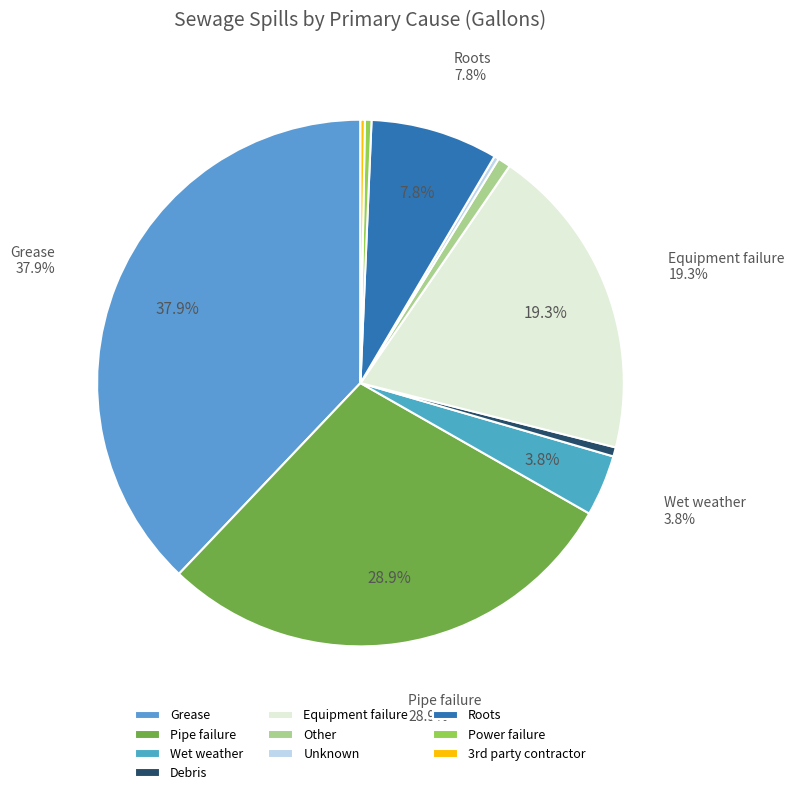

What is the smallest slice in the pie chart?

3rd party contractor